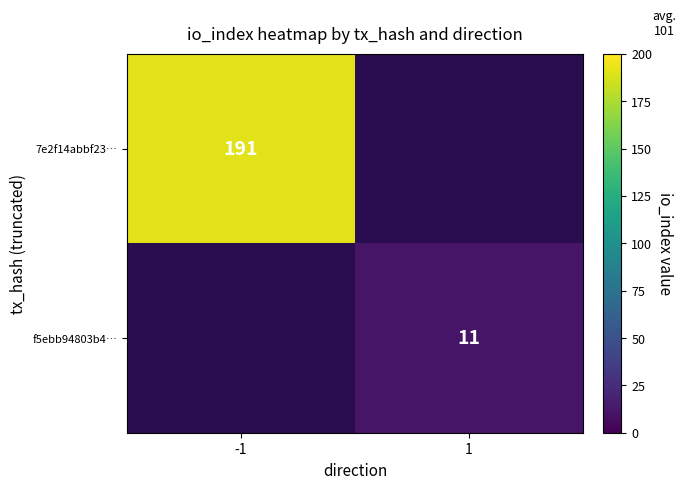

What is the minimum value shown in the chart?

11.0